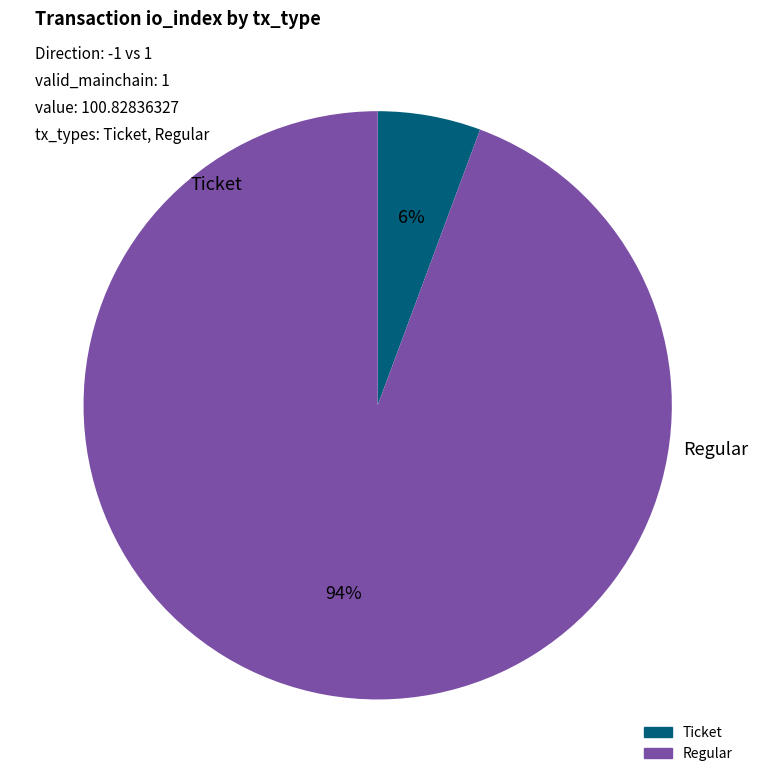

Does Regular account for over 50% of the chart?

Yes